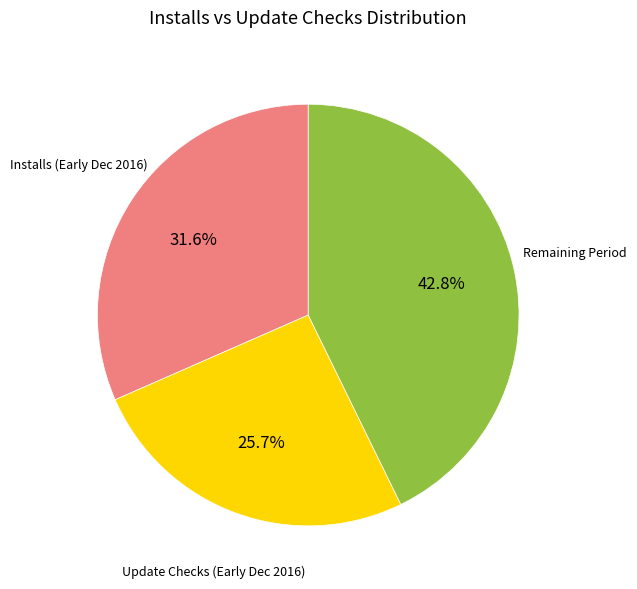

Is there a majority slice in this chart?

No